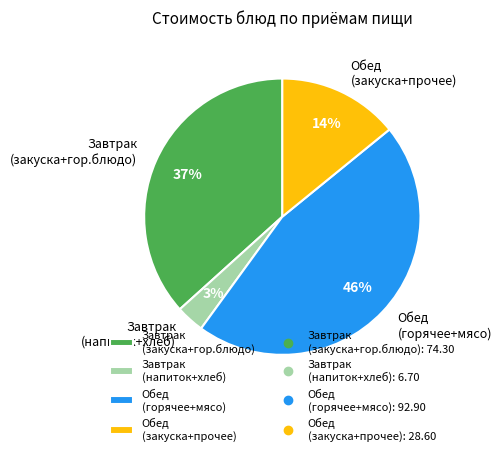

Which slice is the smallest?

Завтрак (напиток+хлеб)